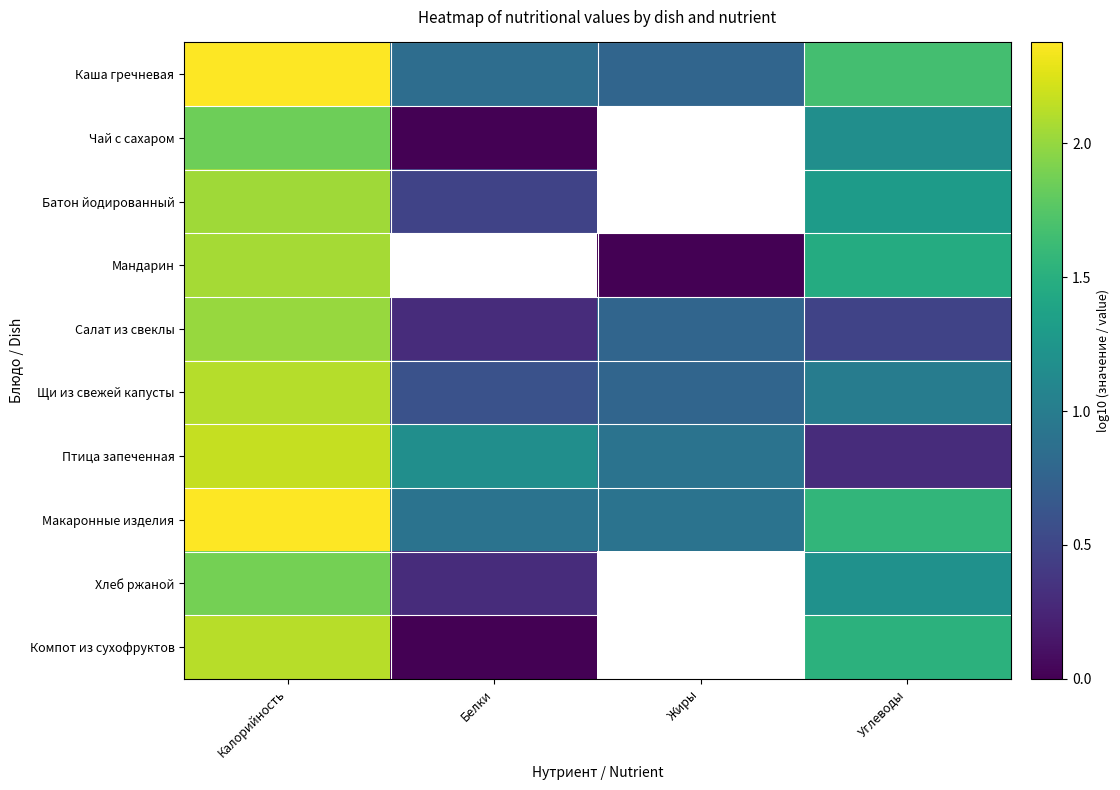

At which label is Салат из свеклы closest to 1?

Жиры